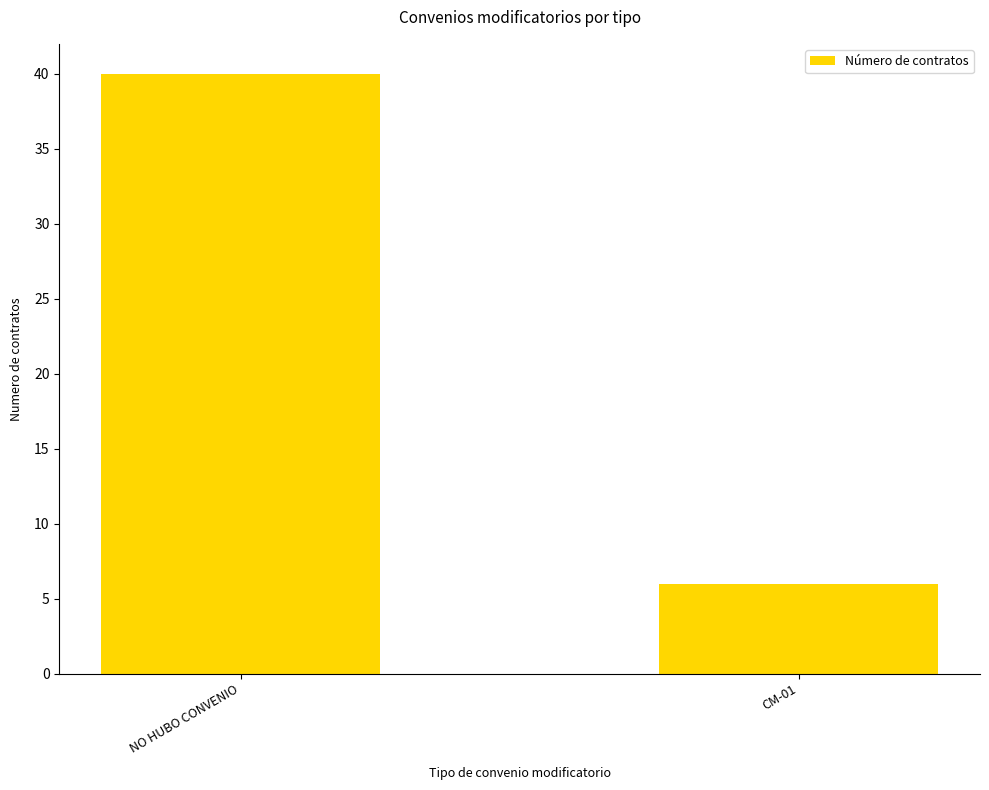

Rank the categories by value from lowest to highest.

CM-01, NO HUBO CONVENIO